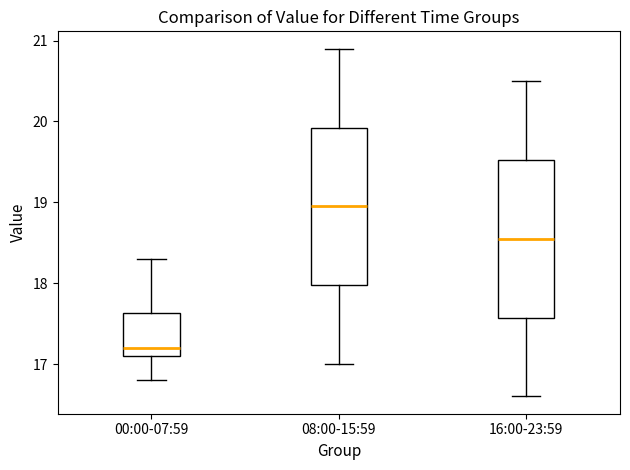

Where does the median line of the box for 00:00-07:59 sit on the y-axis? The values are not printed on the chart, so give them approximately, as read against the axis.

17.2